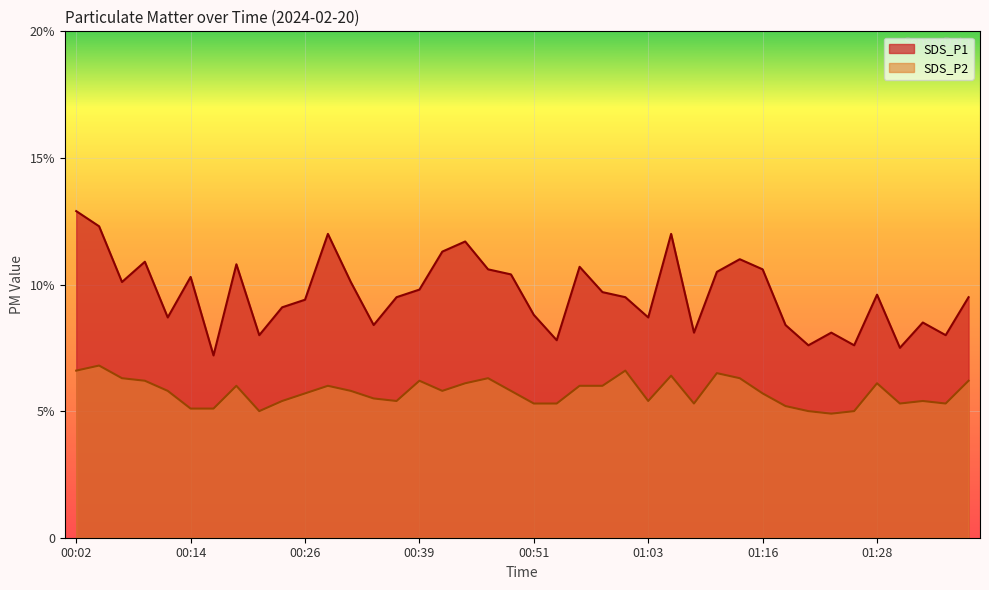

What is the label of the 5th point from the left?

00:12